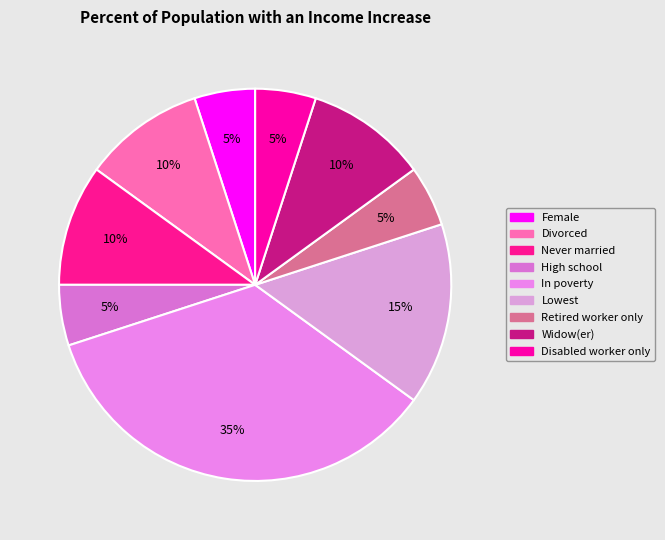

How many slices are in this pie chart?

9